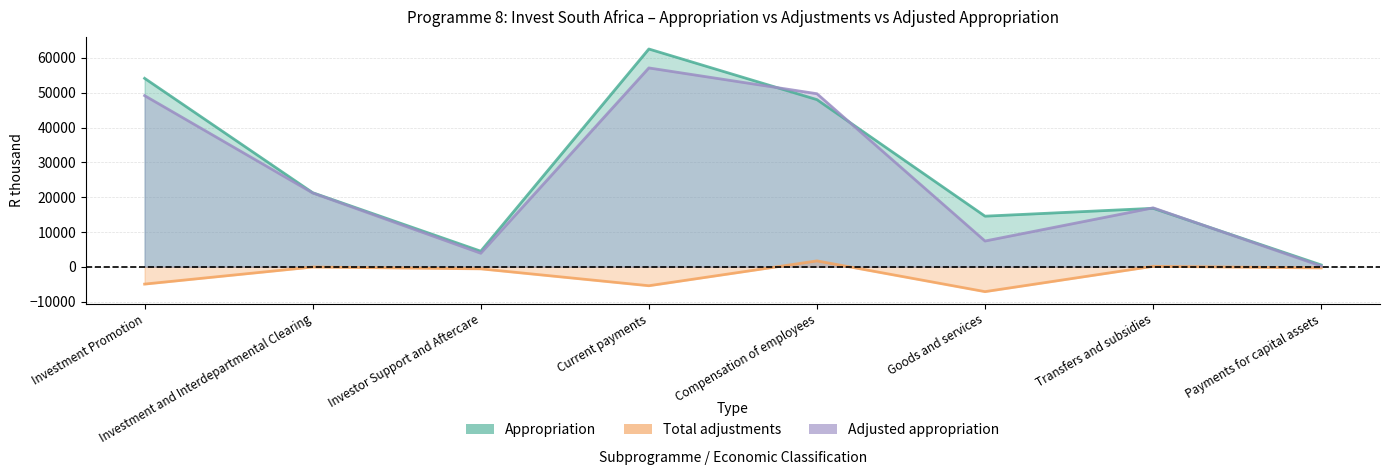

How many values in the Adjusted appropriation series exceed 21215?

3